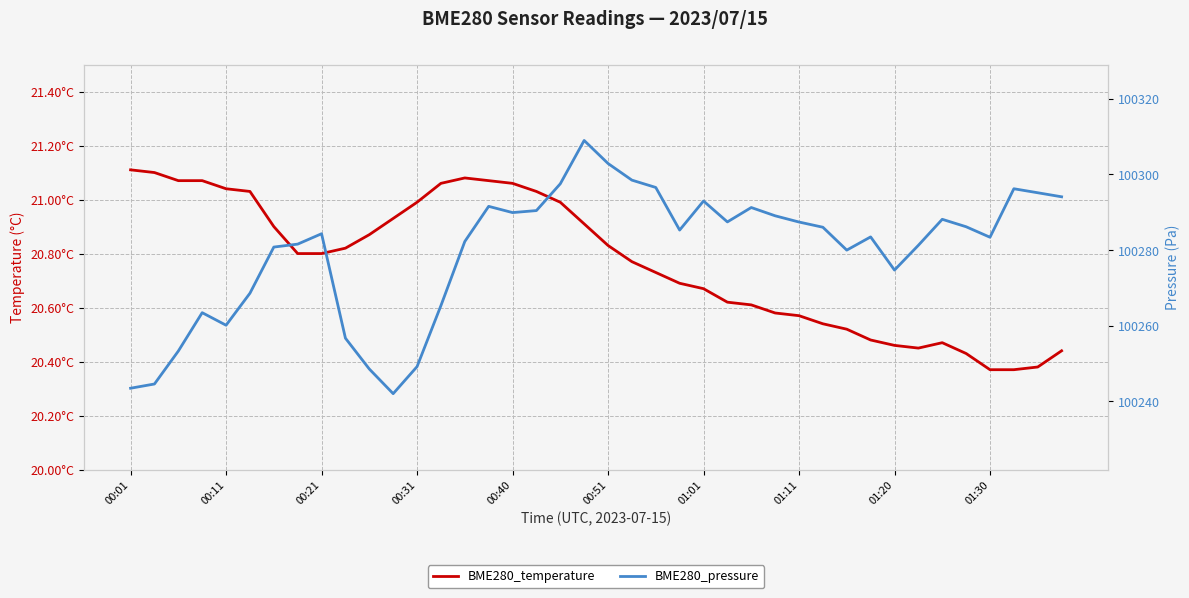

In BME280_pressure, how many points are higher than both neighbors (excluding endpoints)?

9